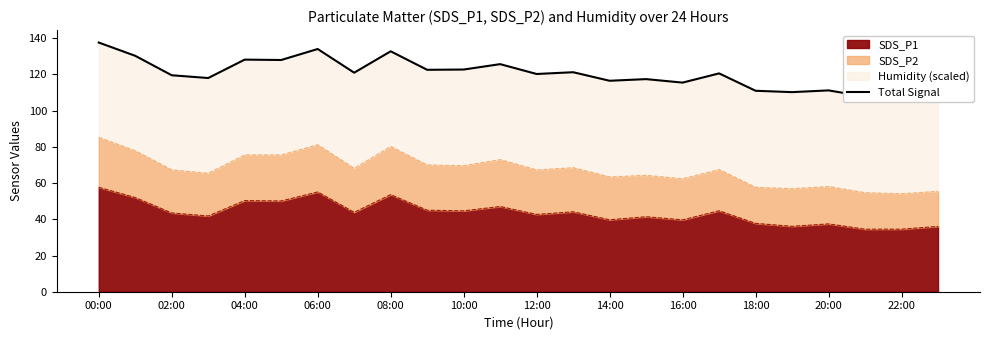

True or false: SDS_P1 has a value of 50.4 at 04:00.

True